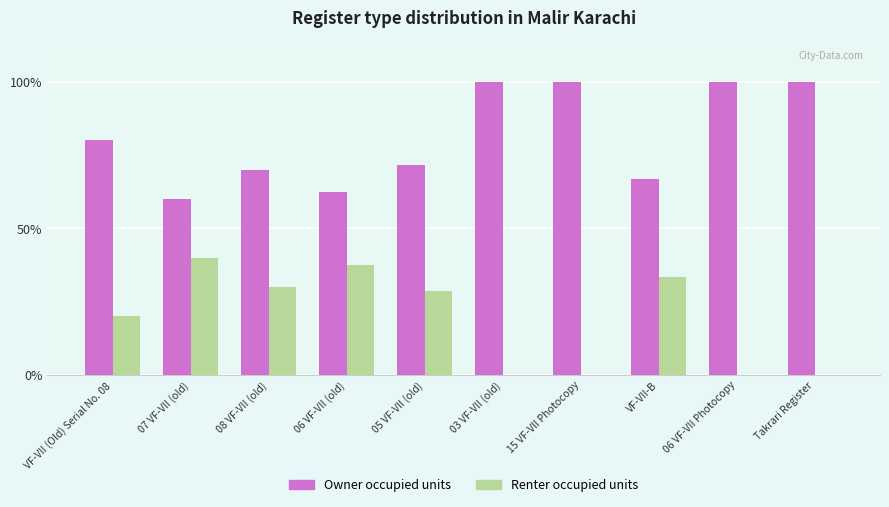

What is the total value across all series at 08 VF-VII (old)?

100.0